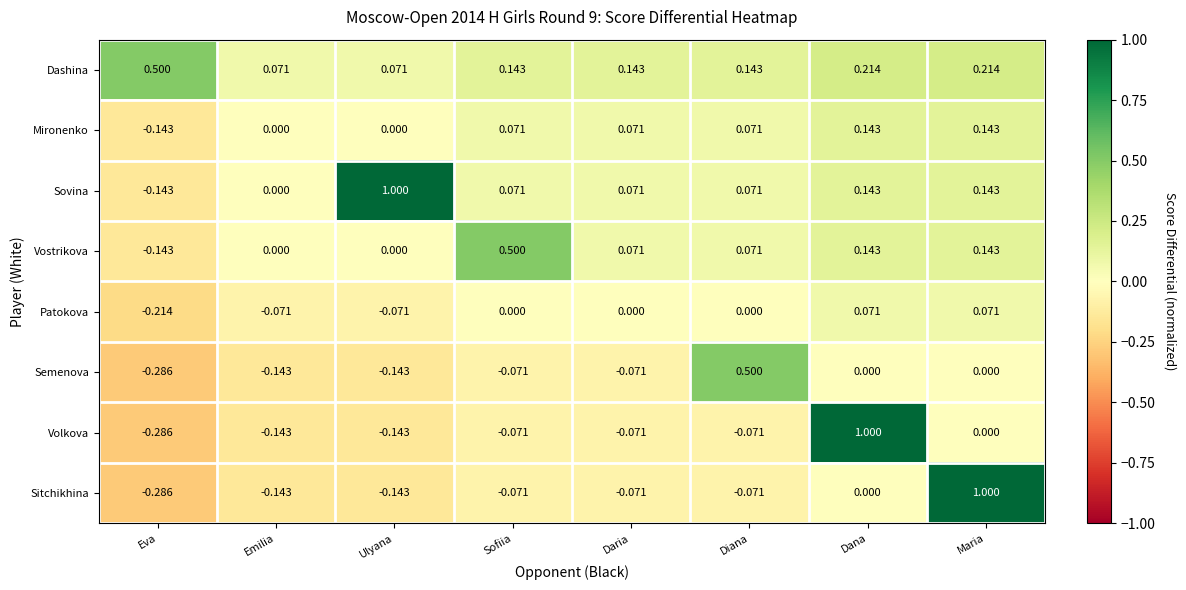

Which label corresponds to the smallest value in the chart?

Eva